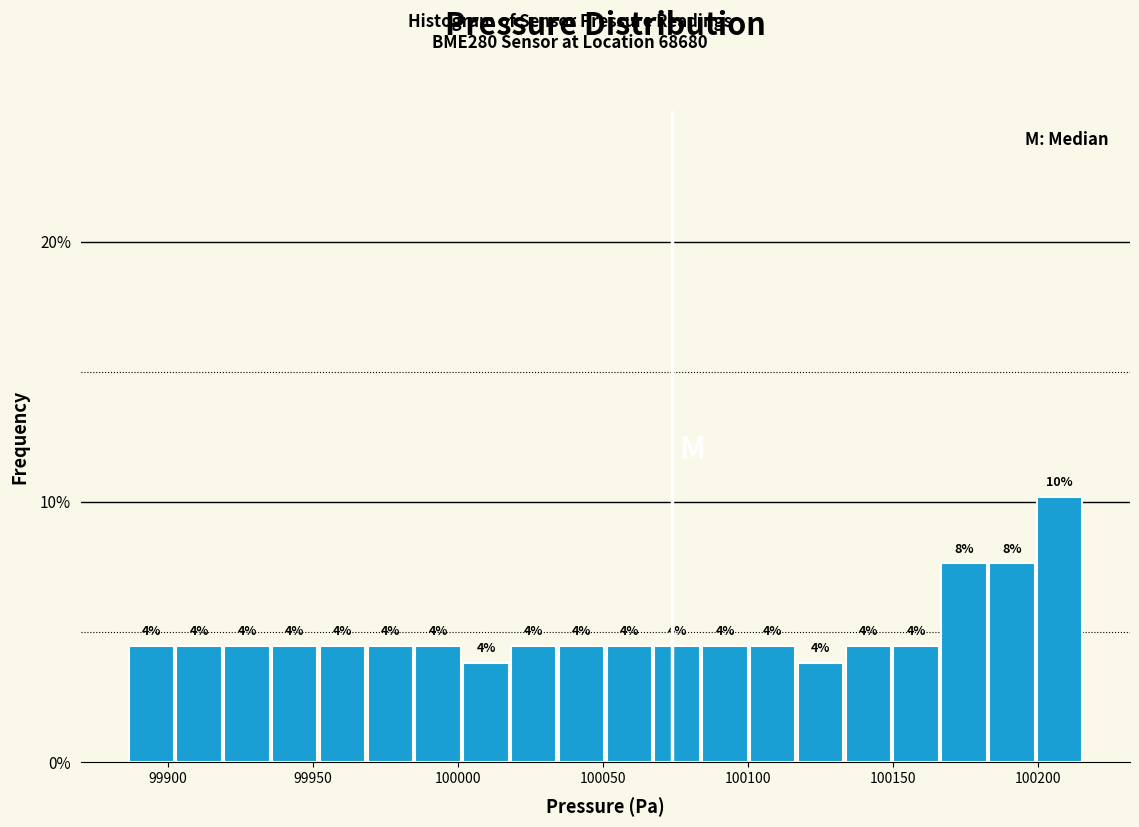

Around what value on the x-axis is the tallest bar? Give the approximate position of its centre, as read against the axis.

100205